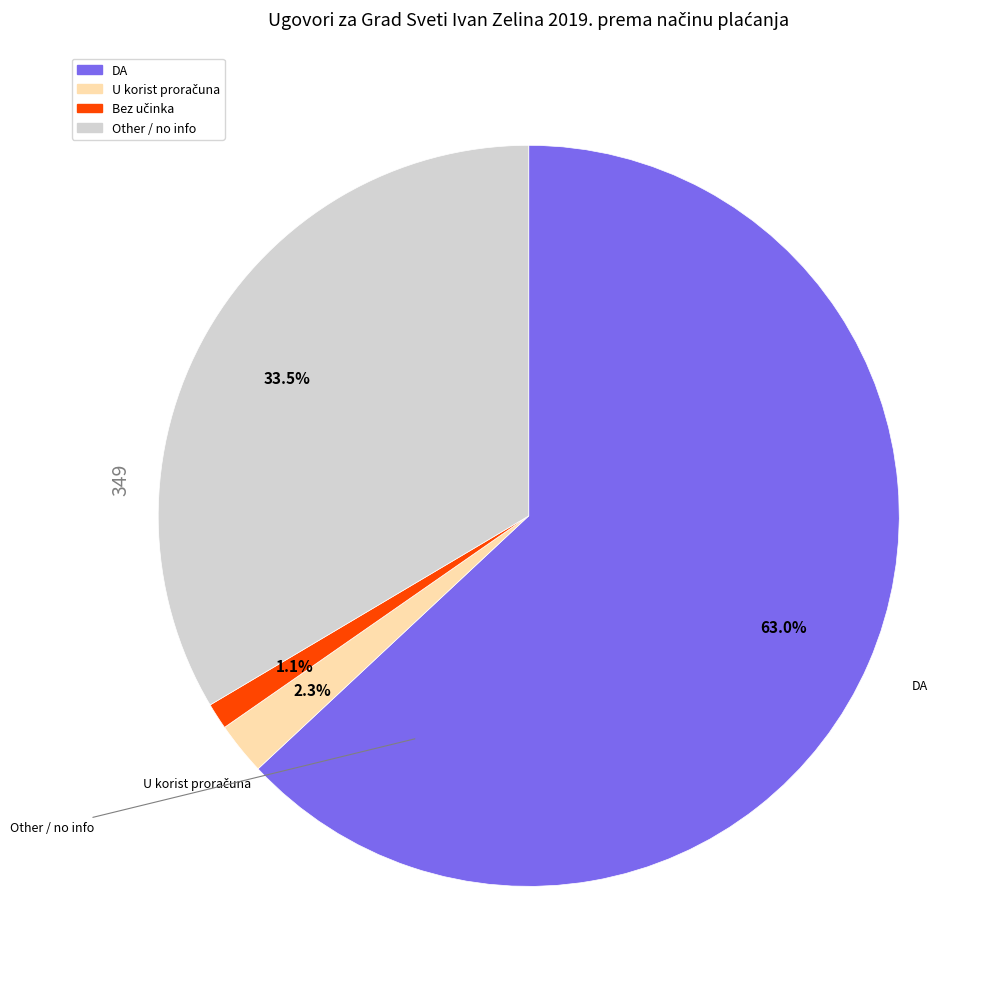

What is the largest slice in the pie chart?

DA